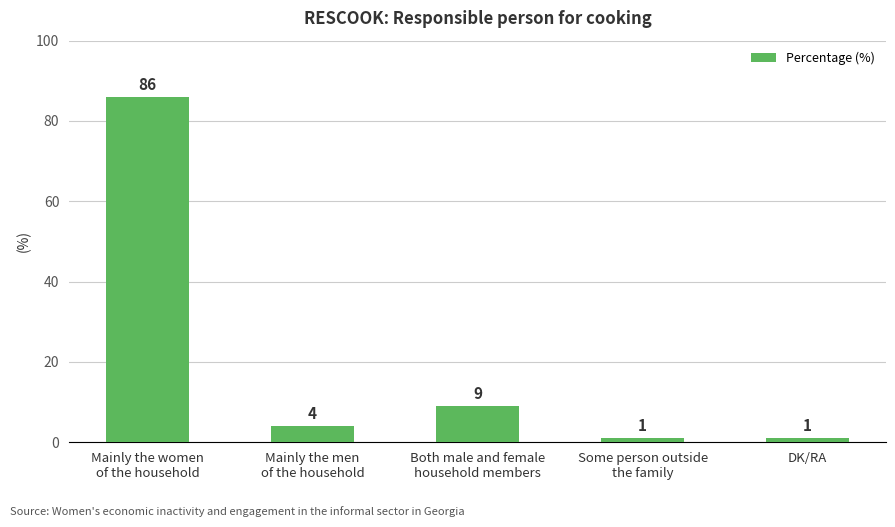

At which label is the value closest to 43?

Both male and female
household members